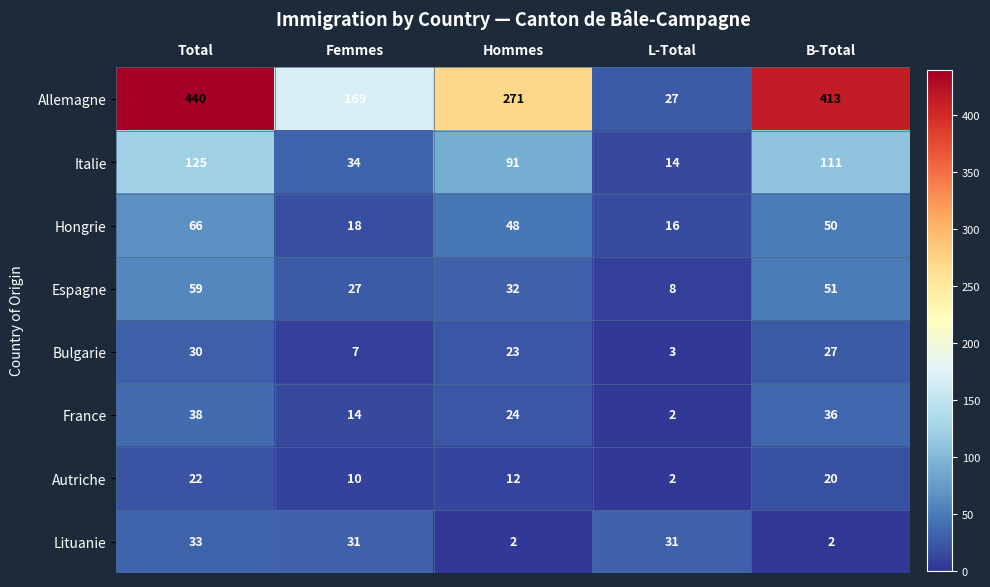

What value does the Espagne series have at Femmes, to the nearest 10?

30